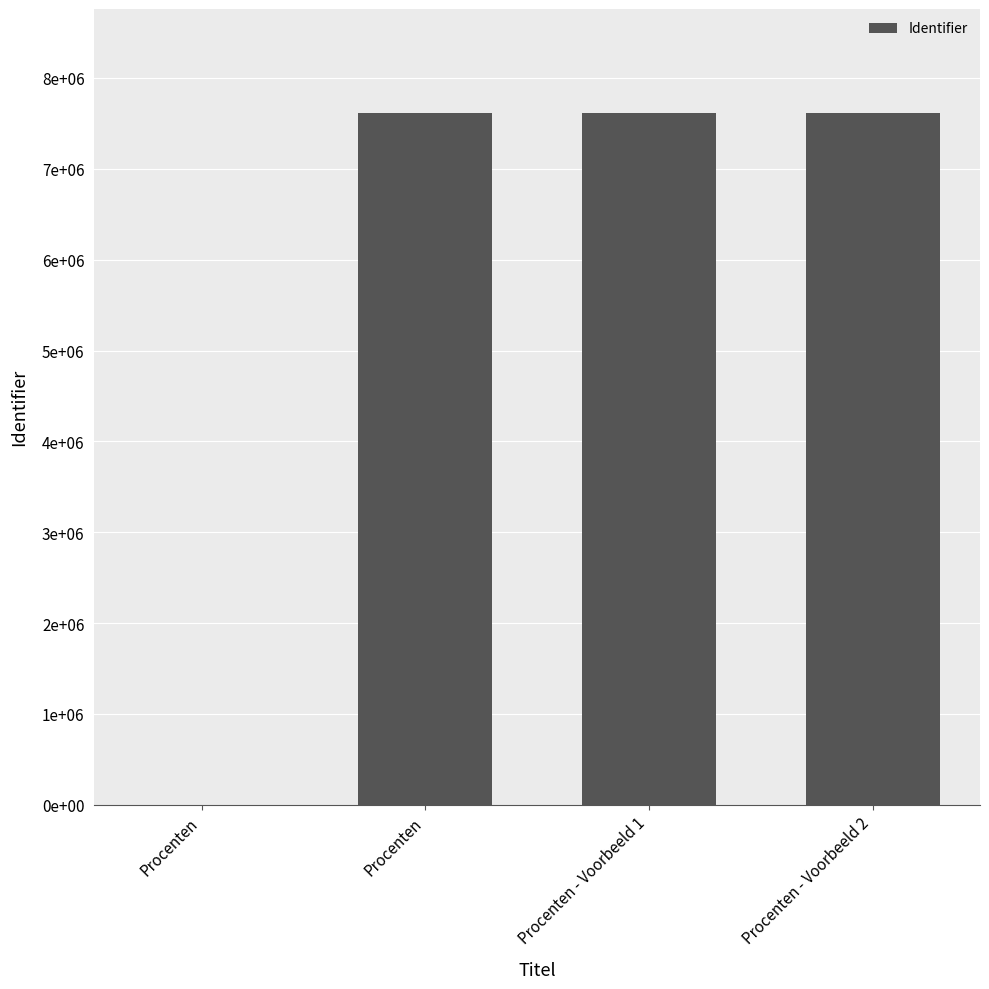

Are the bars horizontal?

No